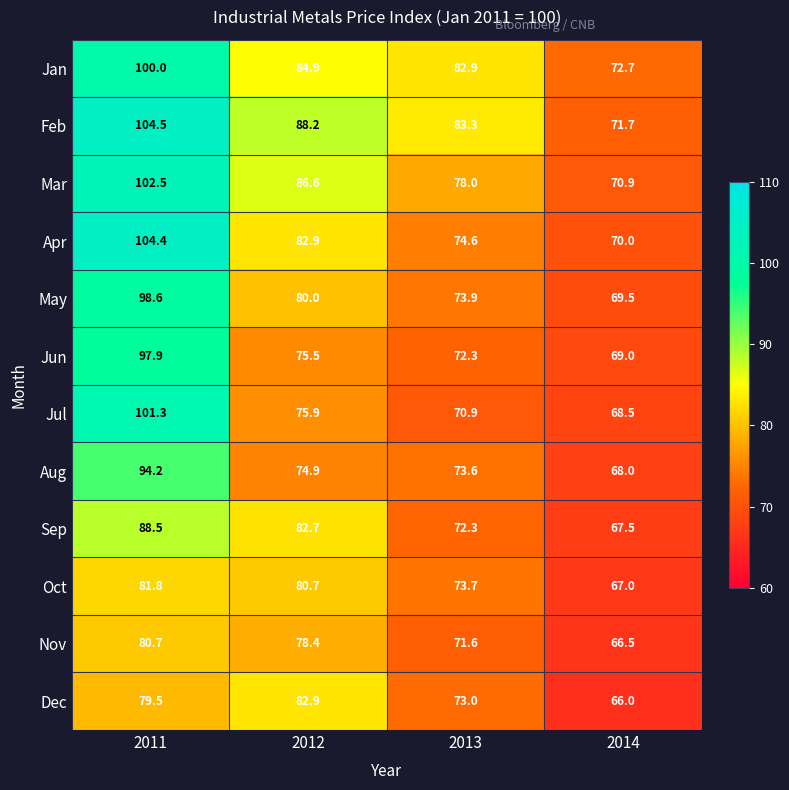

At which label does Feb first exceed 88?

2011